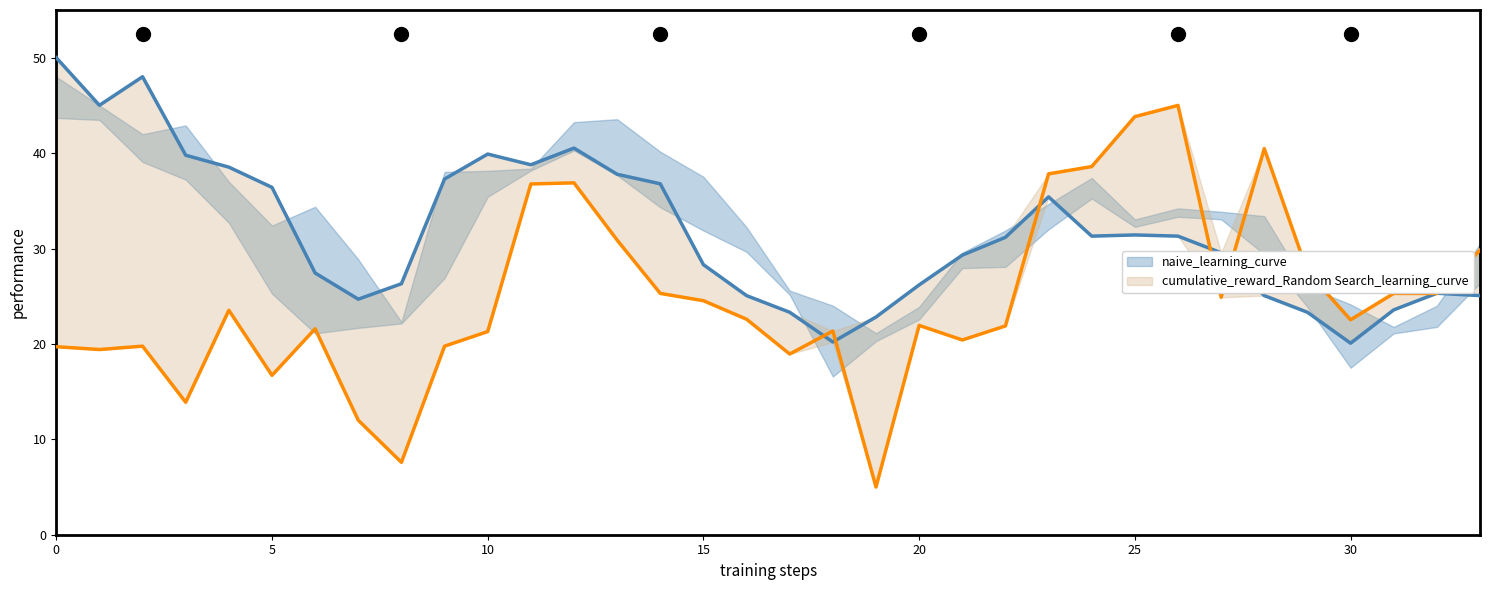

True or false: Avg Sale Price (k) and Monthly Sales cross at least once.

True